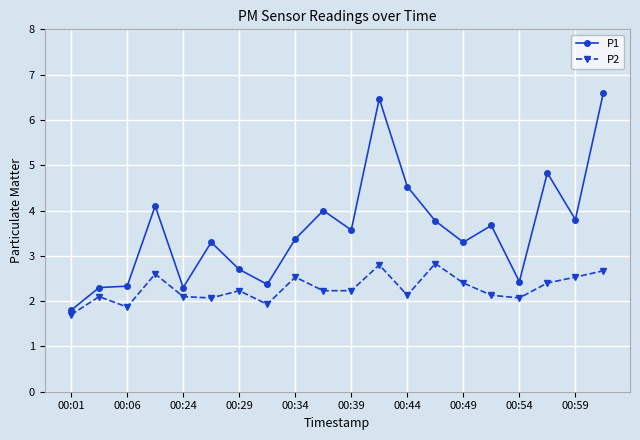

True or false: P2 has more than 0 points higher than both neighbors.

True